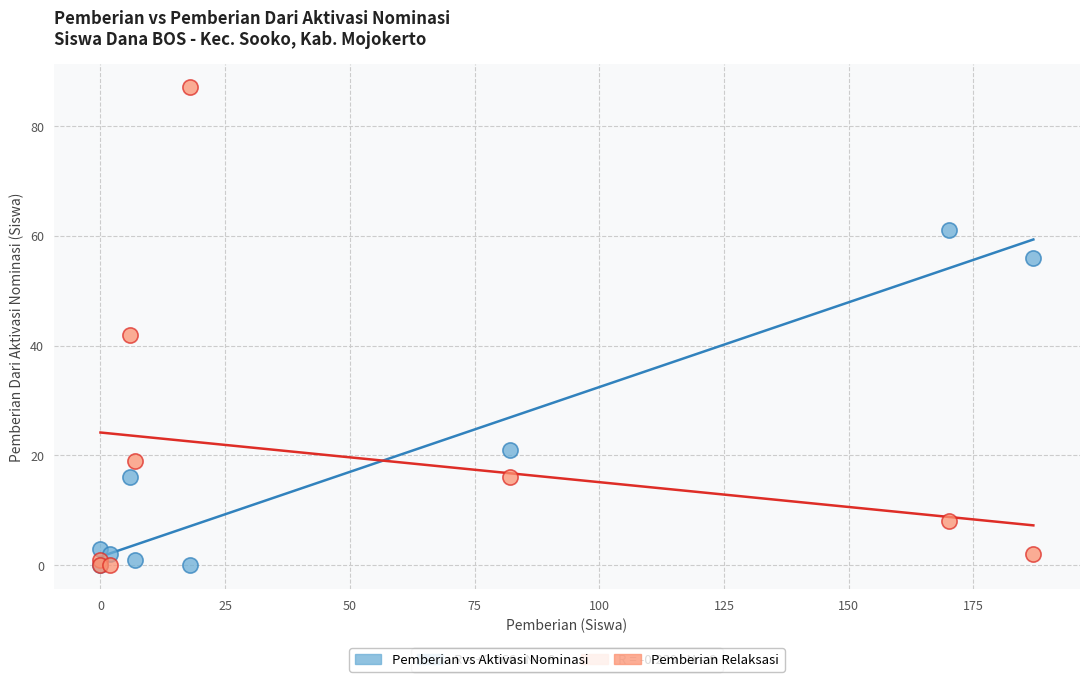

In the Pemberian vs Aktivasi Nominasi series, what Y value is closest to 30?

21